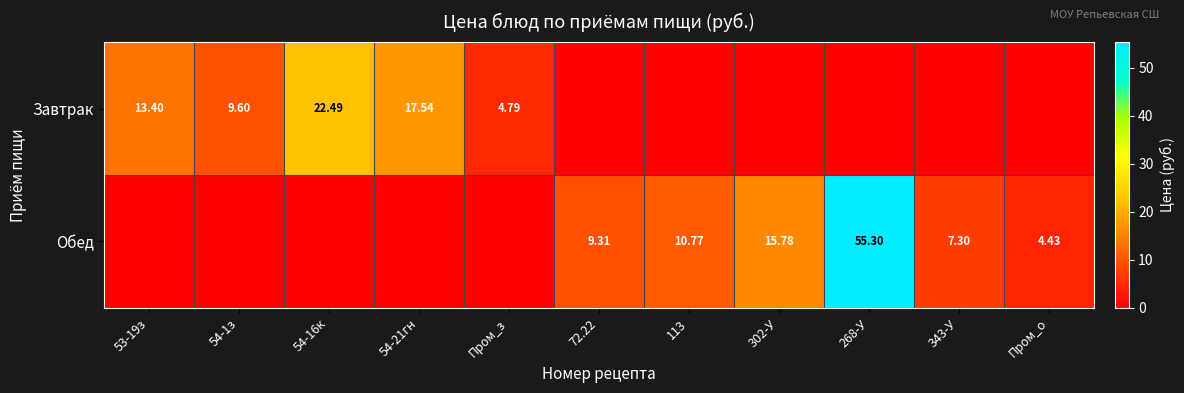

Which category has the highest value across all series?

268-У